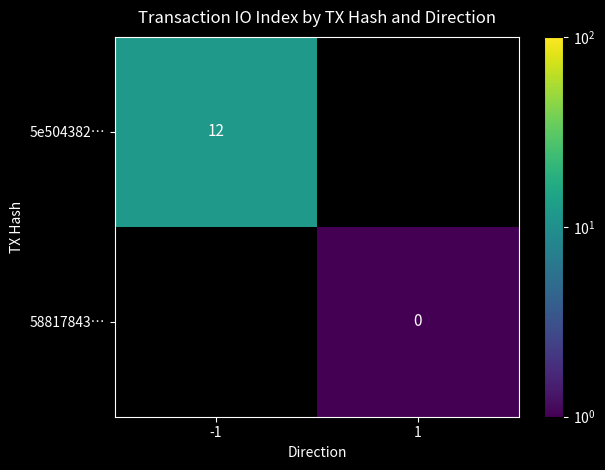

The value of 5e504382… at -1 is 21. True or false?

False